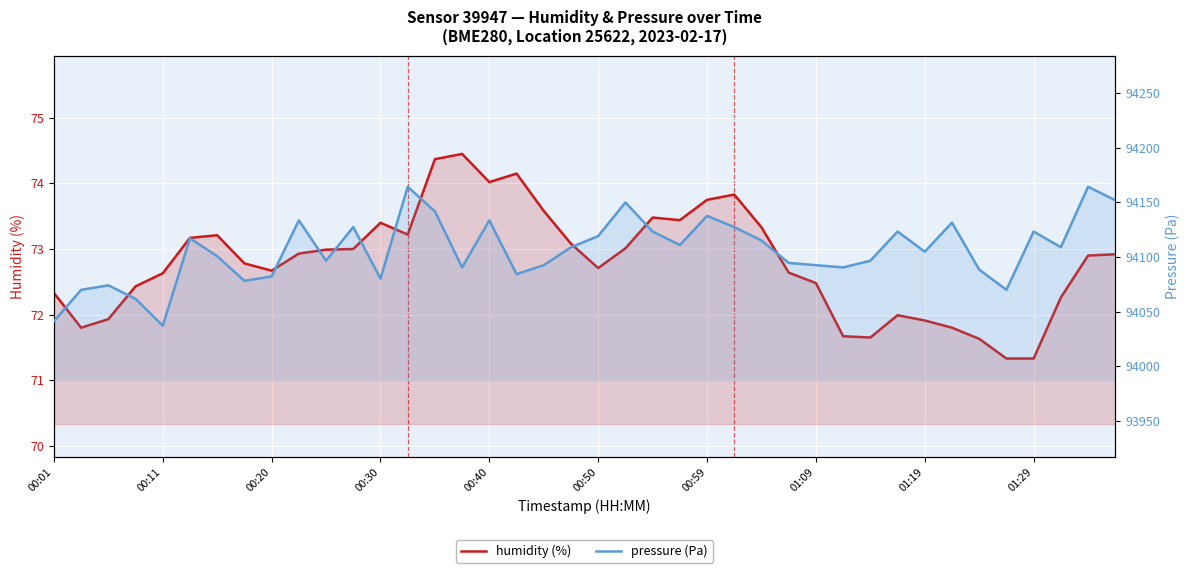

The pressure (Pa) series shows 152430.9 at 01:09. True or false?

False